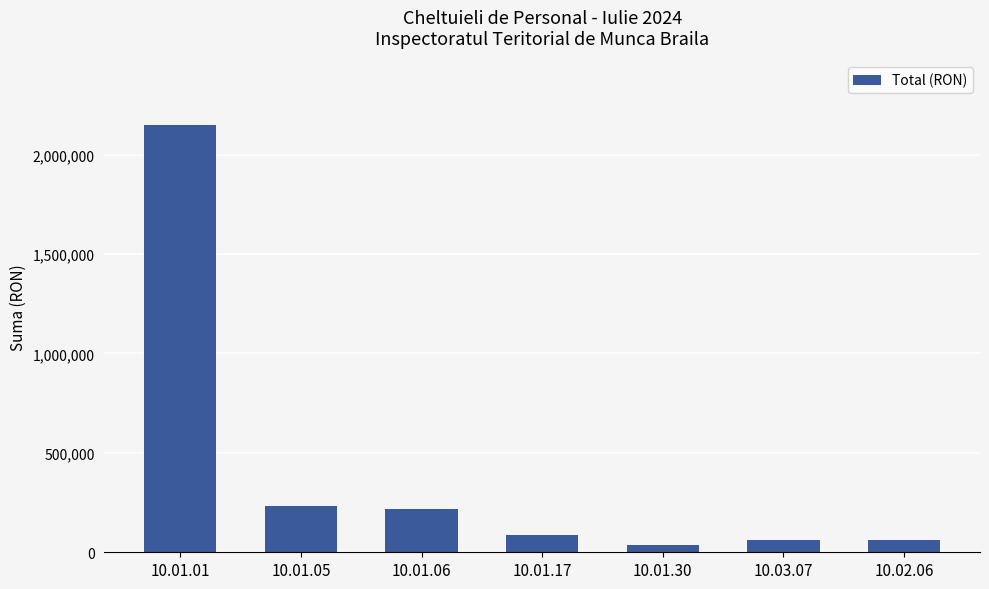

At which category does the chart reach its minimum across all series?

10.01.30